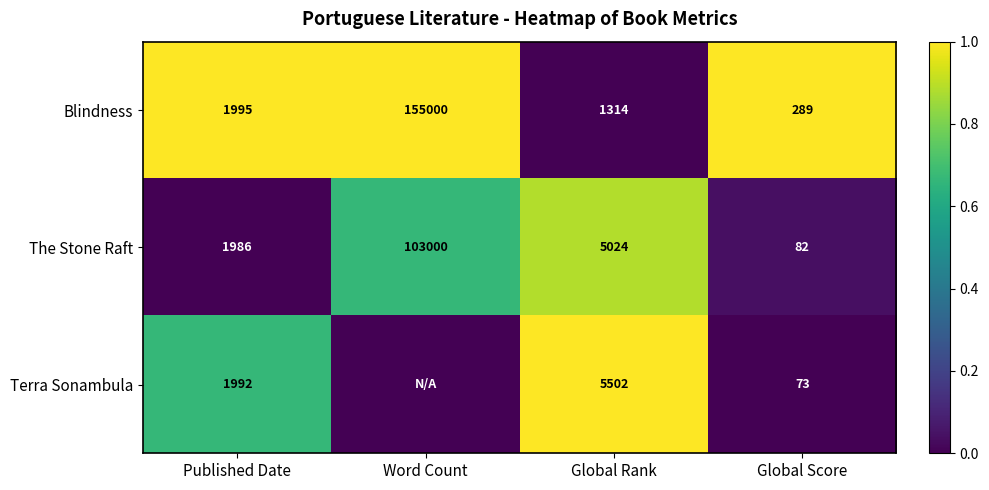

The Blindness series shows 0.3 at Published Date. True or false?

False